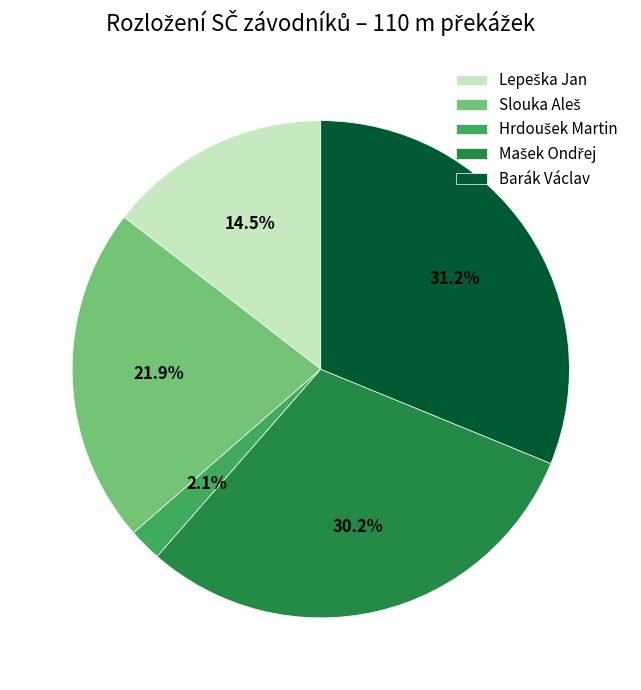

Which slice is the largest?

Barák Václav